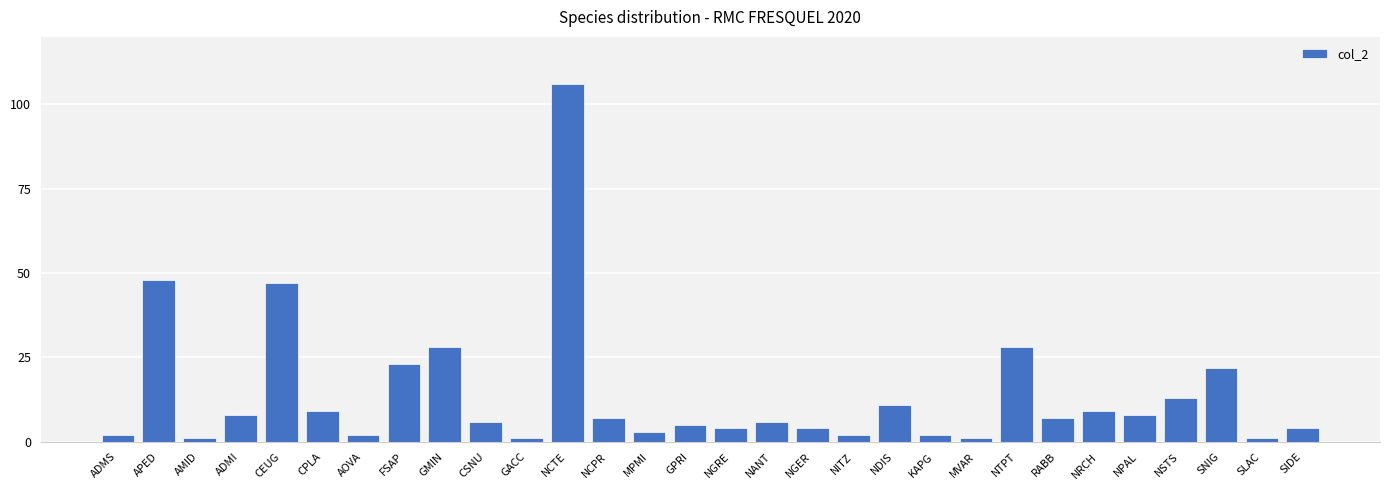

Which label corresponds to the largest value in the chart?

NCTE